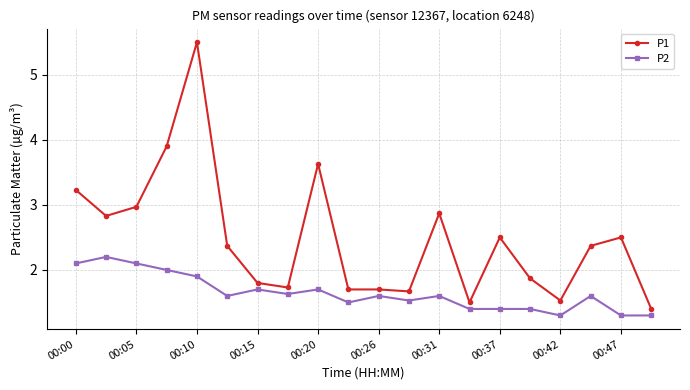

True or false: P2 and P1 cross at least once.

False